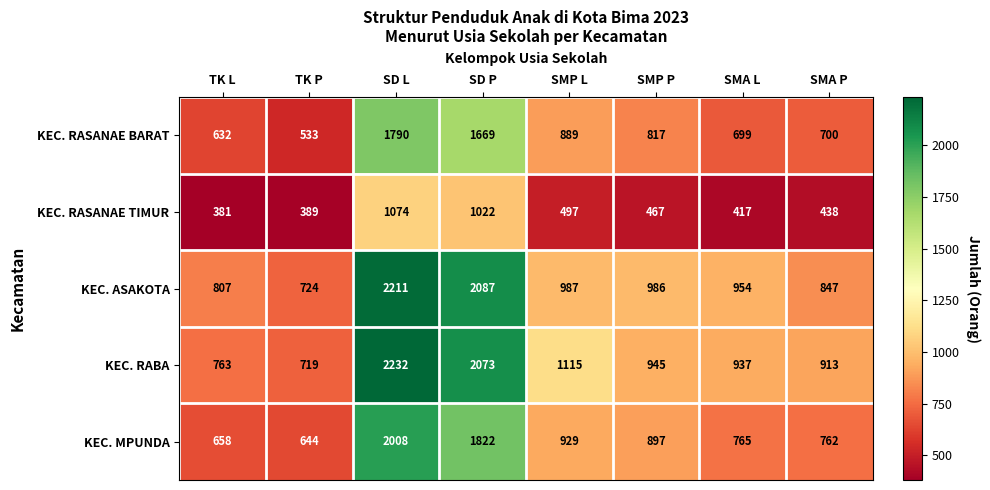

True or false: KEC. MPUNDA has a value of 1126 at TK P.

False